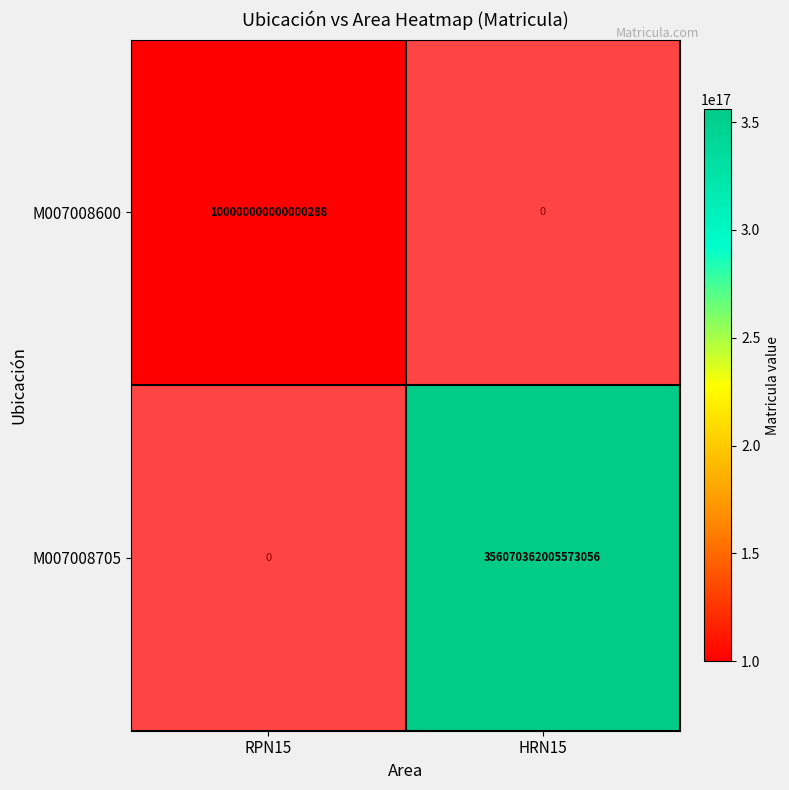

At how many categories does at least one series exceed 31701186751093440?

2